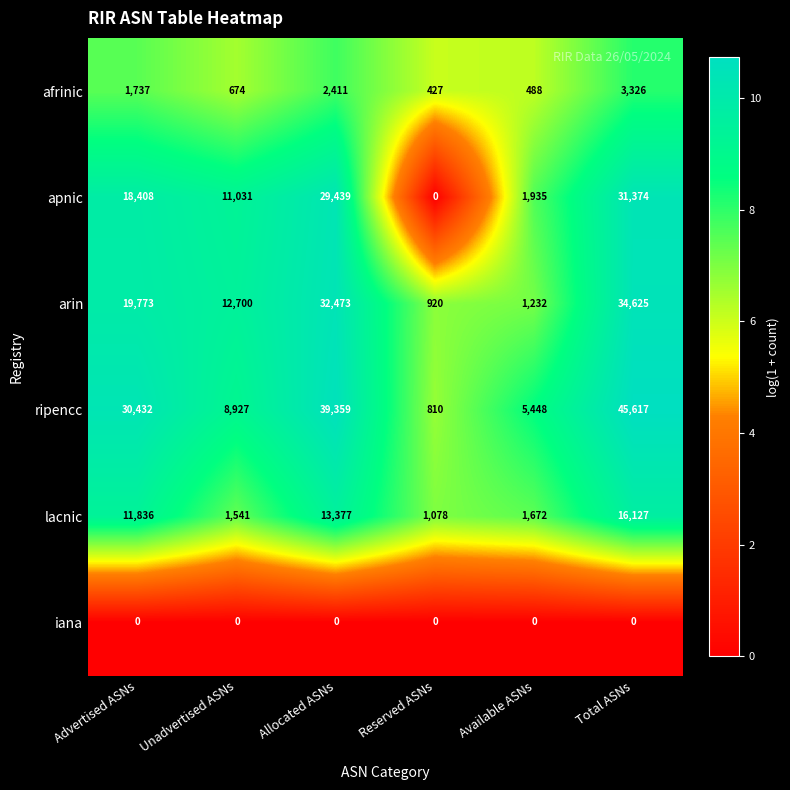

Count the number of data series in this chart.

6